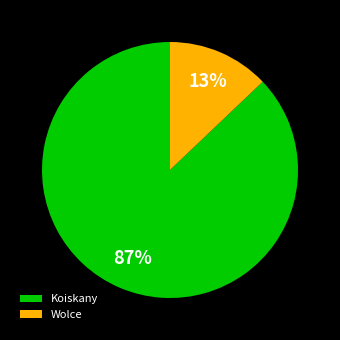

Is it true that Wolce is 13% of the pie?

True